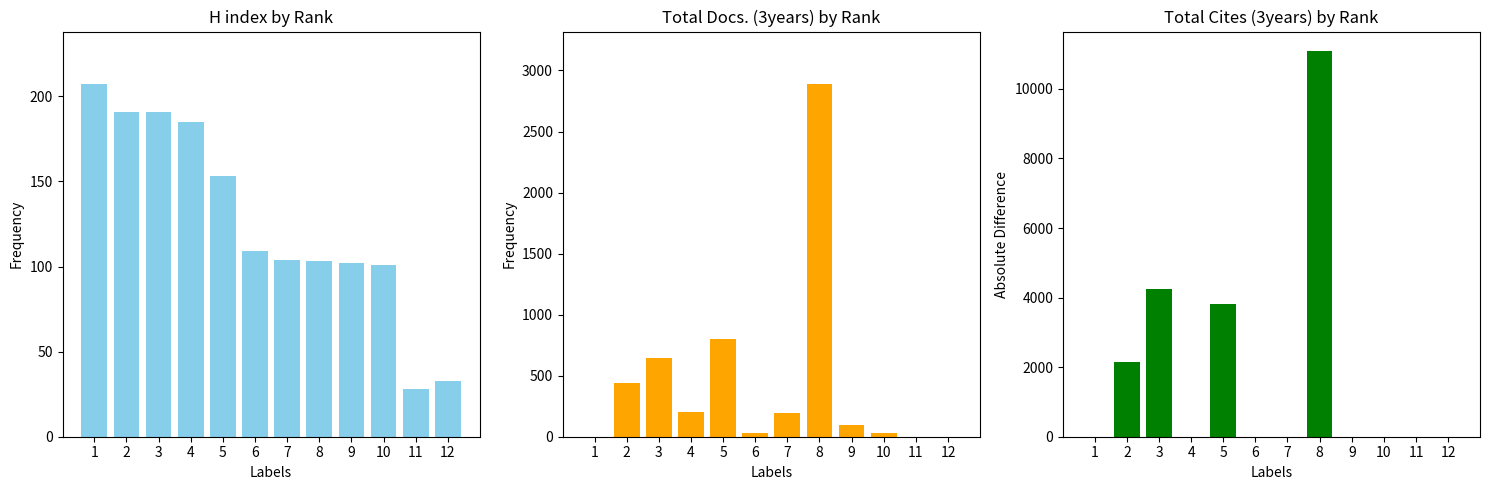

What is the difference between the highest and lowest values at 11?

28